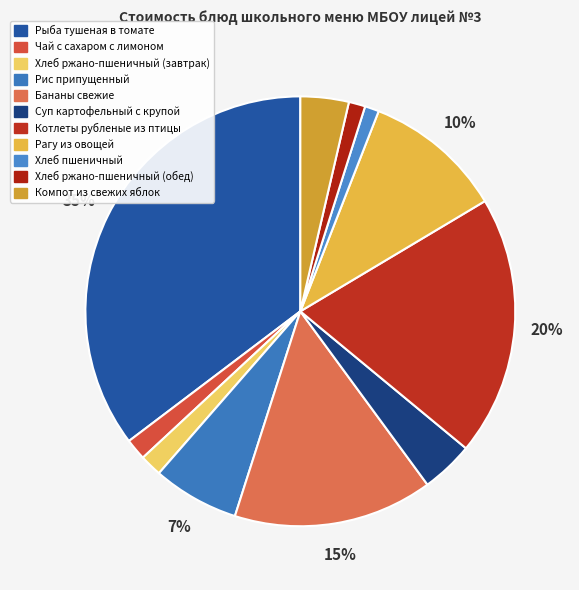

Is it true that Хлеб пшеничный is 13% of the pie?

False